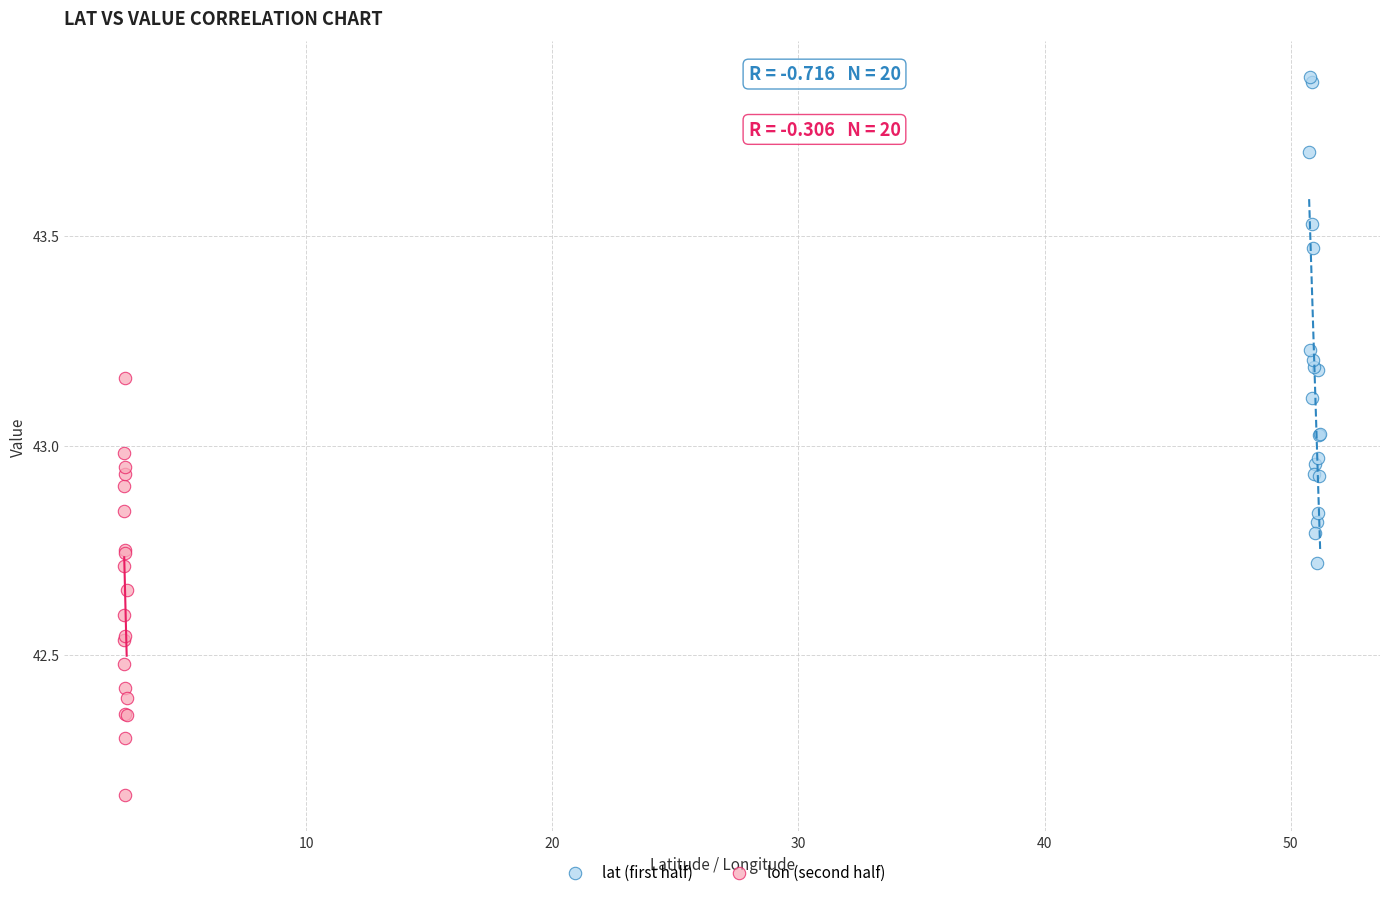

Which series contains the lowest Y value?

lon (second half)